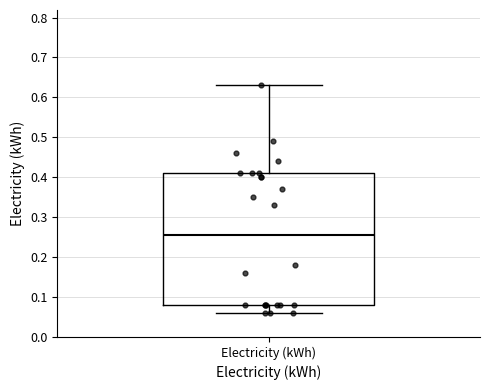

Transcribe this box plot: give where the median line is, the range the box spans, and where the two whiskers end, as read against the y-axis. The values are not printed on the chart, so give them approximately, as read against the axis.

median 0.26, box 0.08 to 0.41, whiskers 0.06 to 0.63